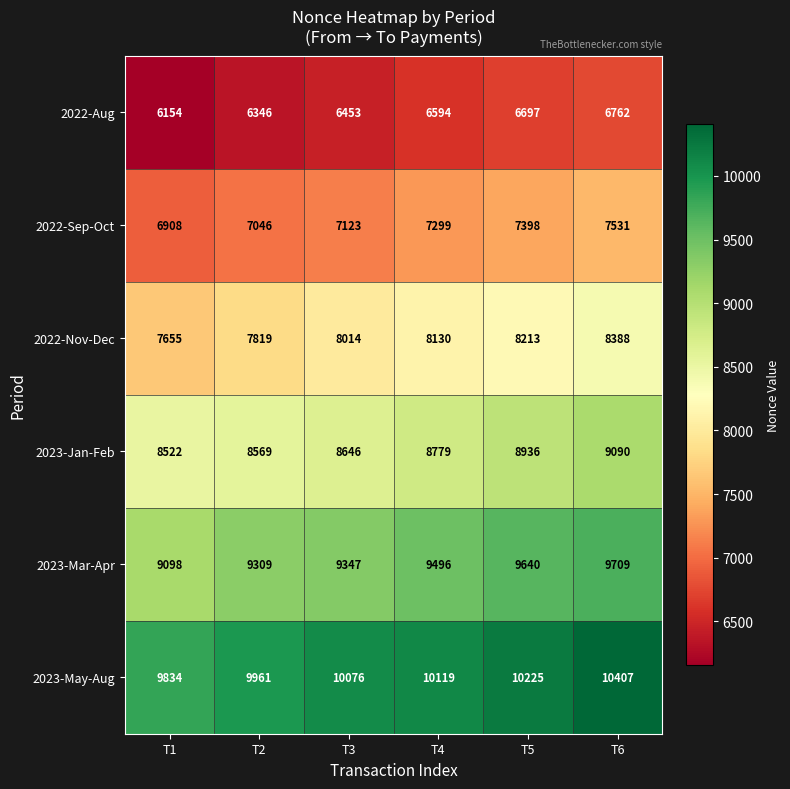

Count the 2022-Sep-Oct values in the range 7046 to 7398.

4